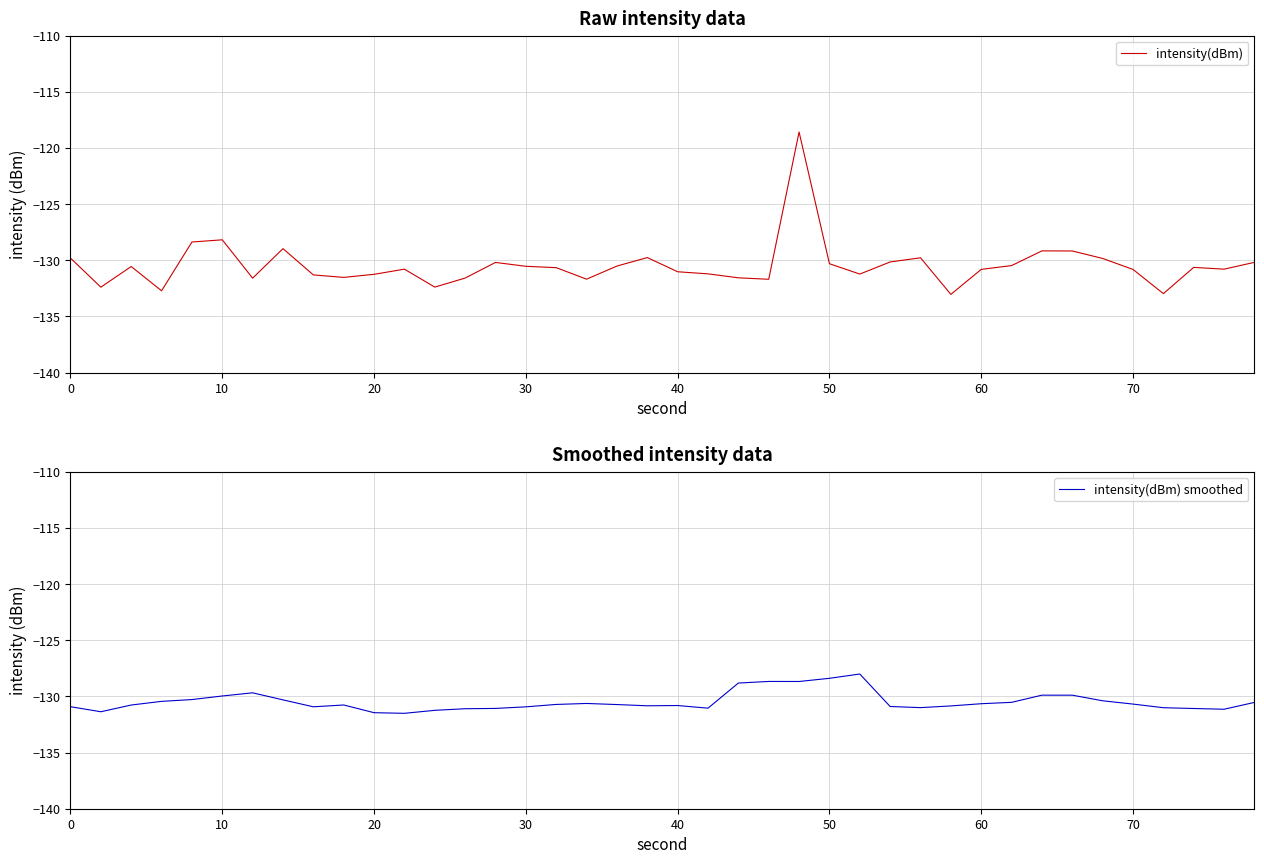

What is the difference between the highest and lowest values at 10?

1.0